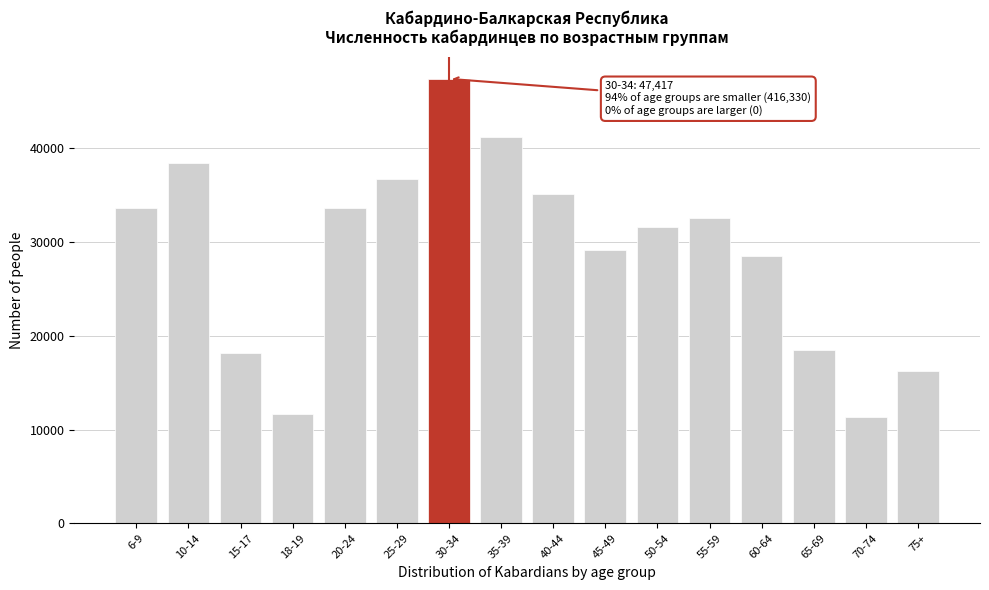

What is the sum of the values at 45-49 and 15-17?

47253